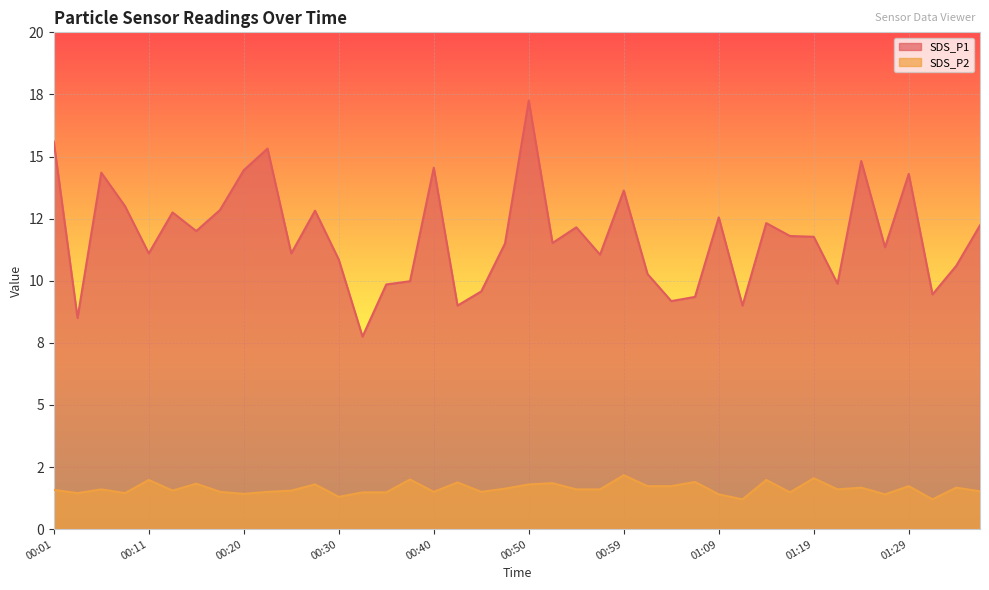

The SDS_P2 series shows 0.8 at 00:03. True or false?

False